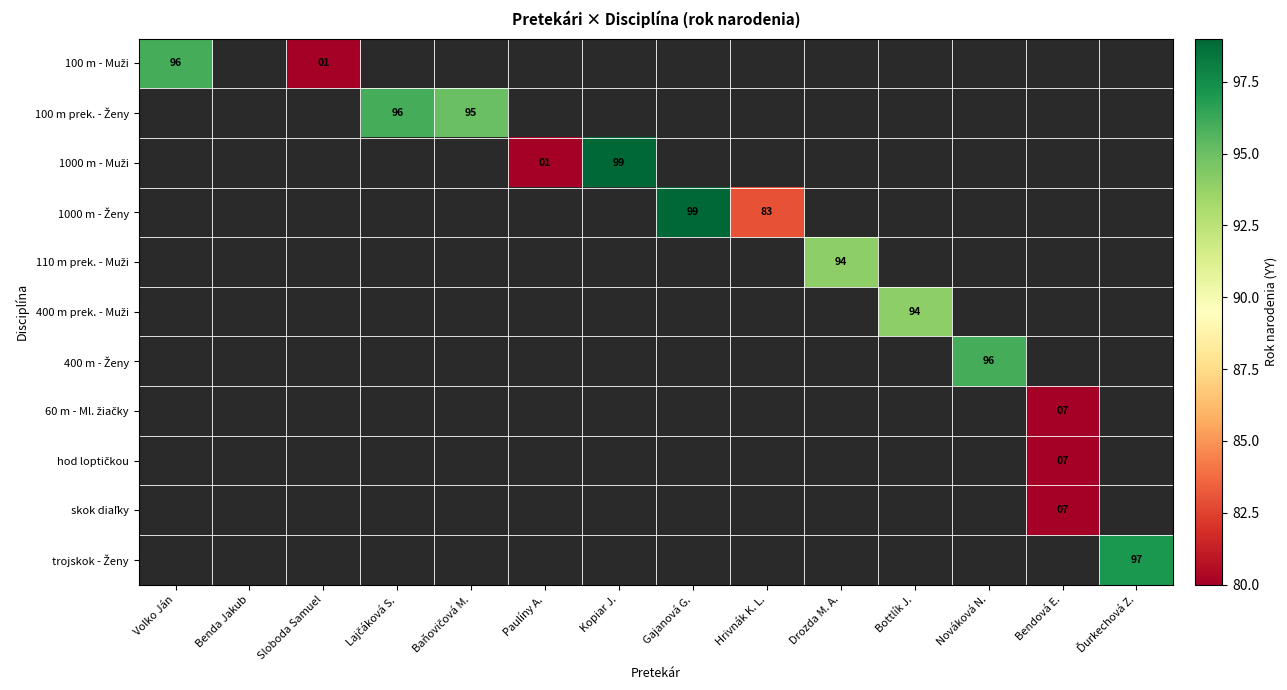

List the labels in order of hod loptičkou value, smallest first.

Volko Ján, Benda Jakub, Sloboda Samuel, Lajčáková S., Baňovičová M., Paulíny A., Kopiar J., Gajanová G., Hrivnák K. L., Drozda M. A., Bottlík J., Nováková N., Bendová E., Ďurkechová Z.